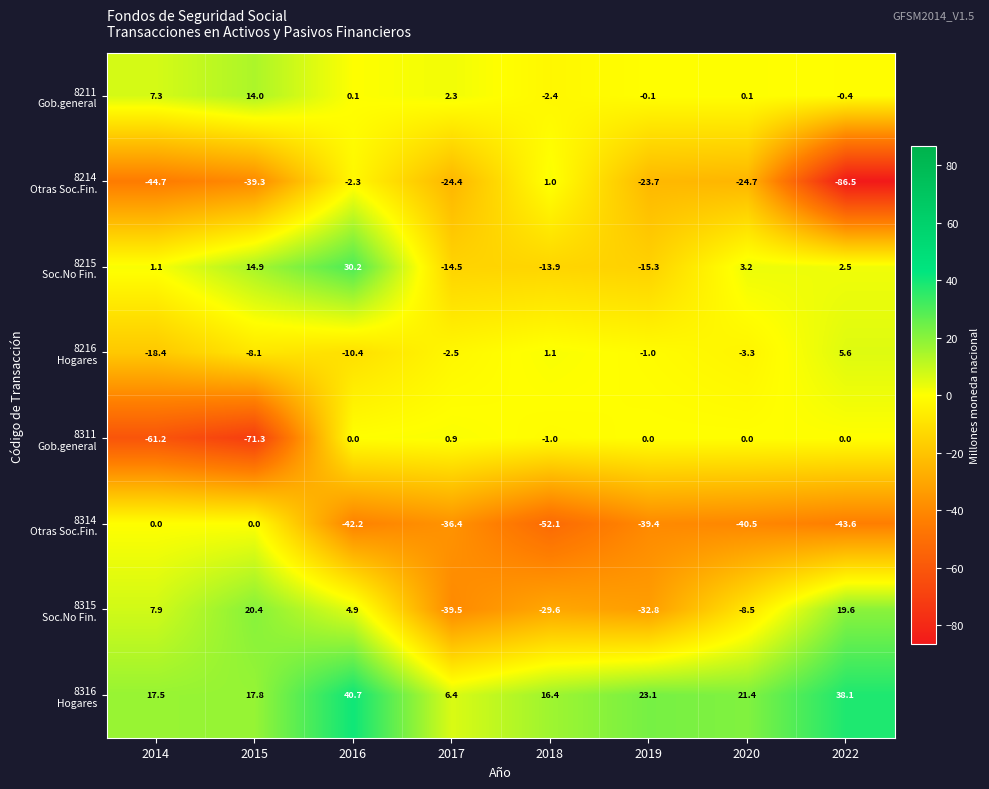

What is the spread (max minus min) of values at 2018?

68.5